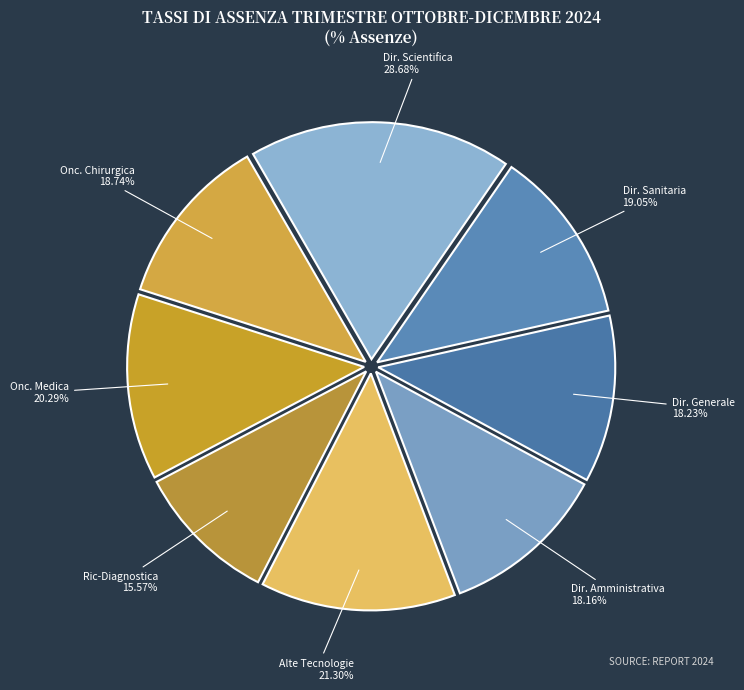

What is the change in value from Dipartimento Oncologia Chirurgica to Dipartimento delle Alte Tecnologie?

+2.6